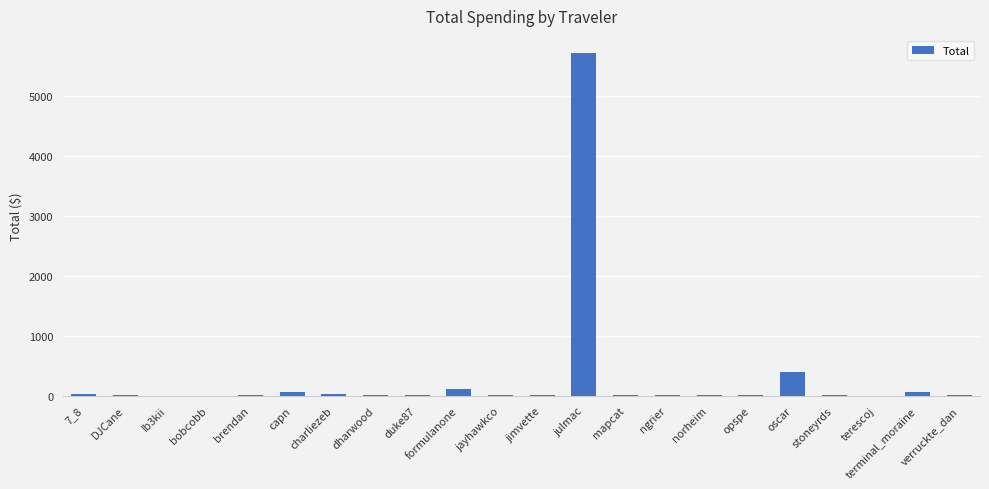

At which category does the chart reach its peak across all series?

julmac